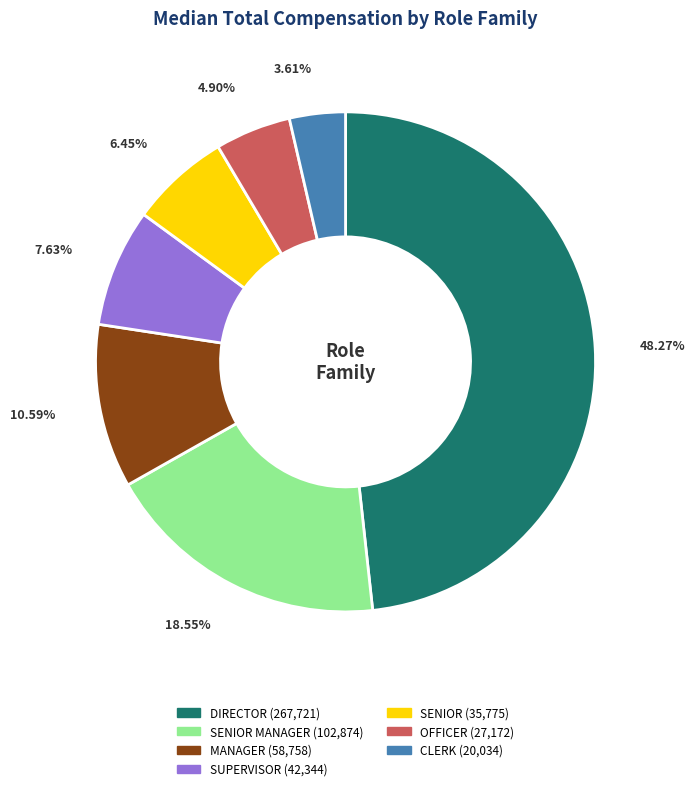

Is there a majority slice in this chart?

No